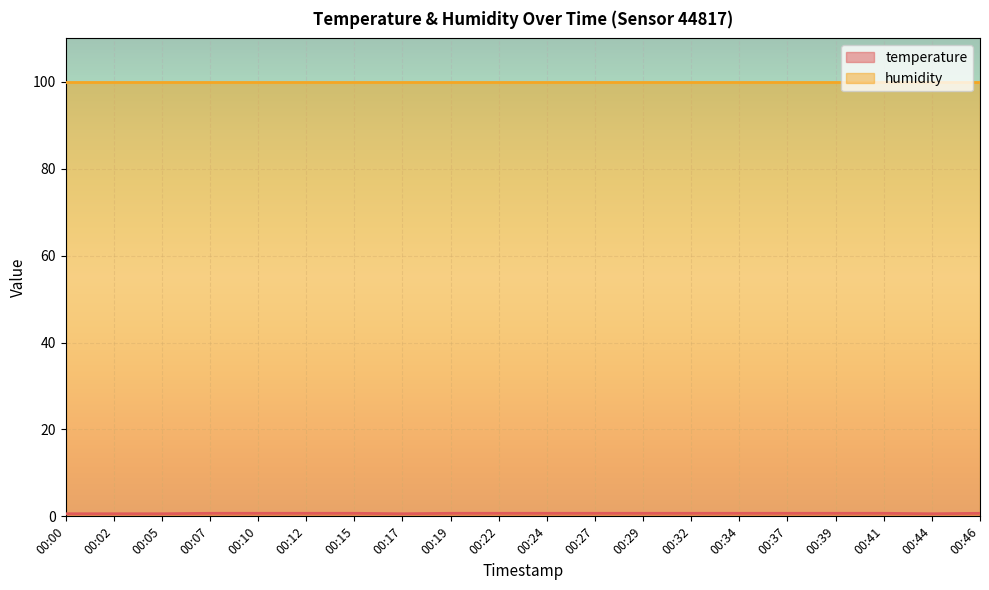

What is the lowest value of the humidity series?

99.9